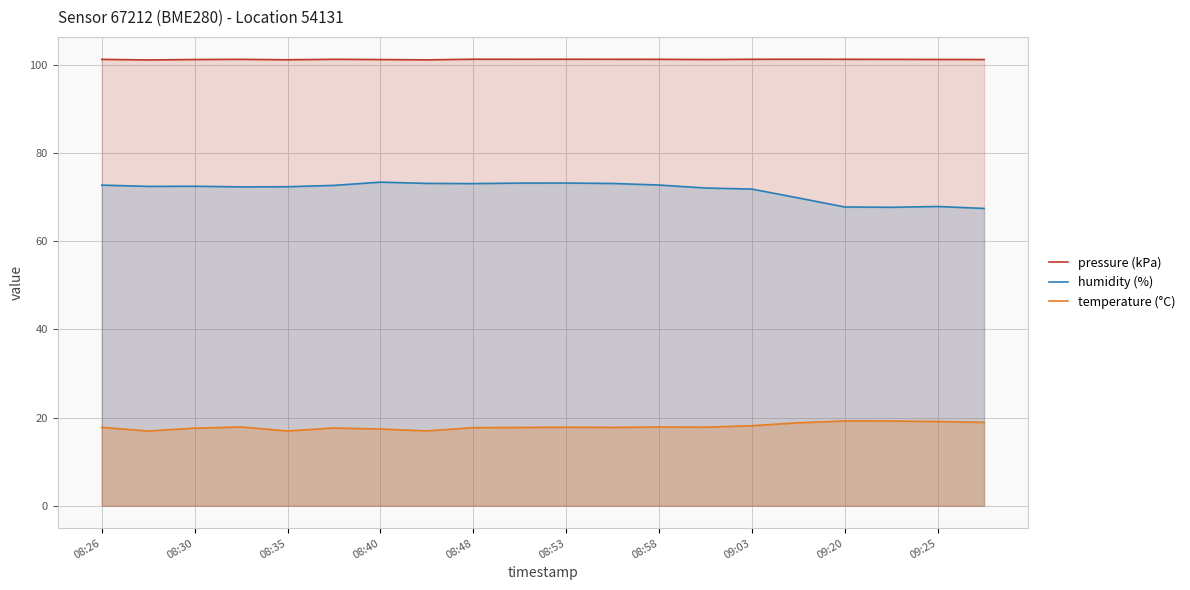

At 19, list the series in order from smallest to largest.

temperature (°C), humidity (%), pressure (kPa)